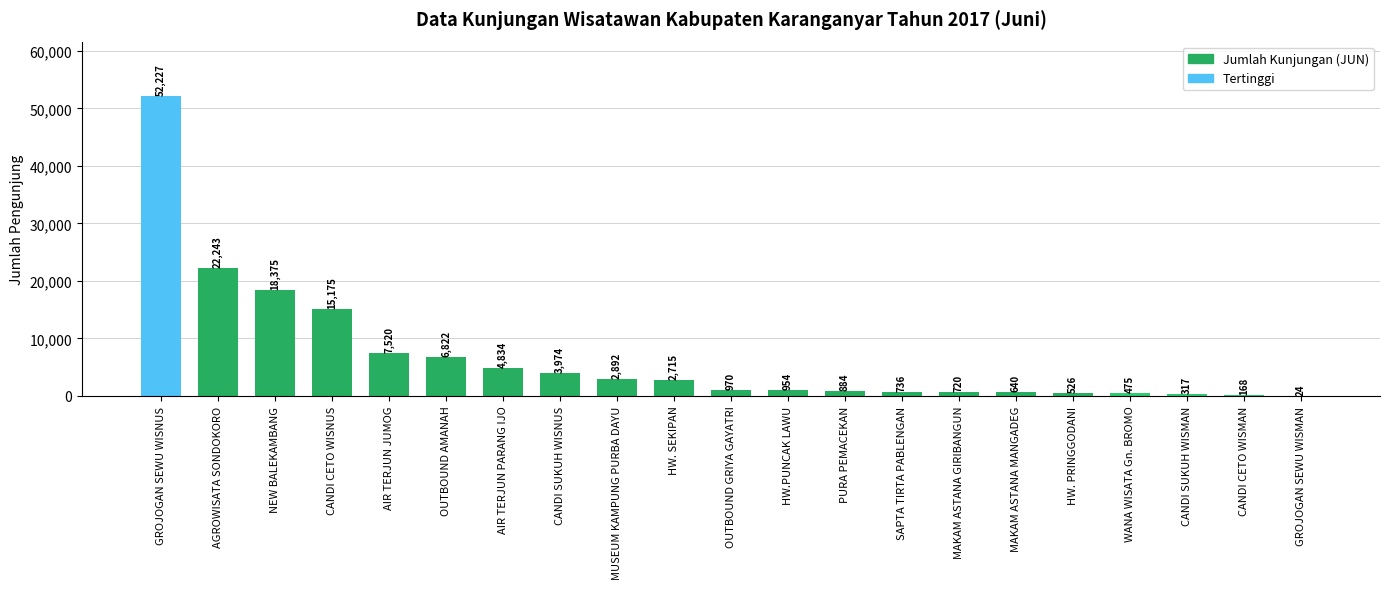

Which label corresponds to the largest value in the chart?

GROJOGAN SEWU WISNUS